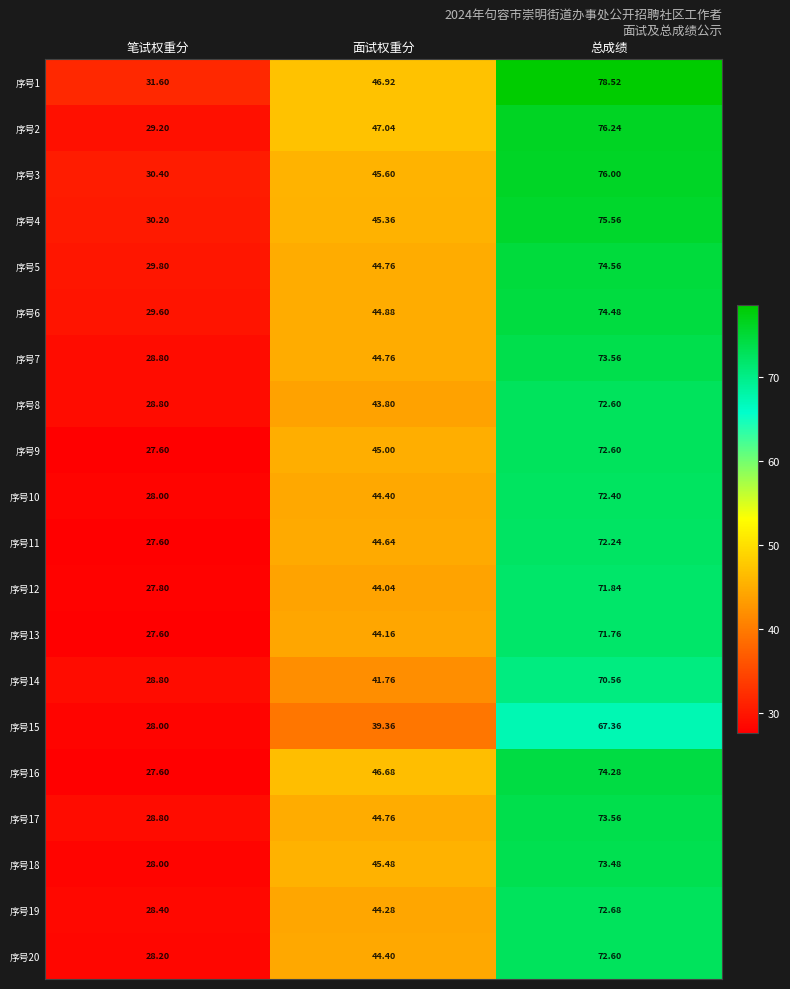

At which label is 序号15 closest to 47?

面试权重分